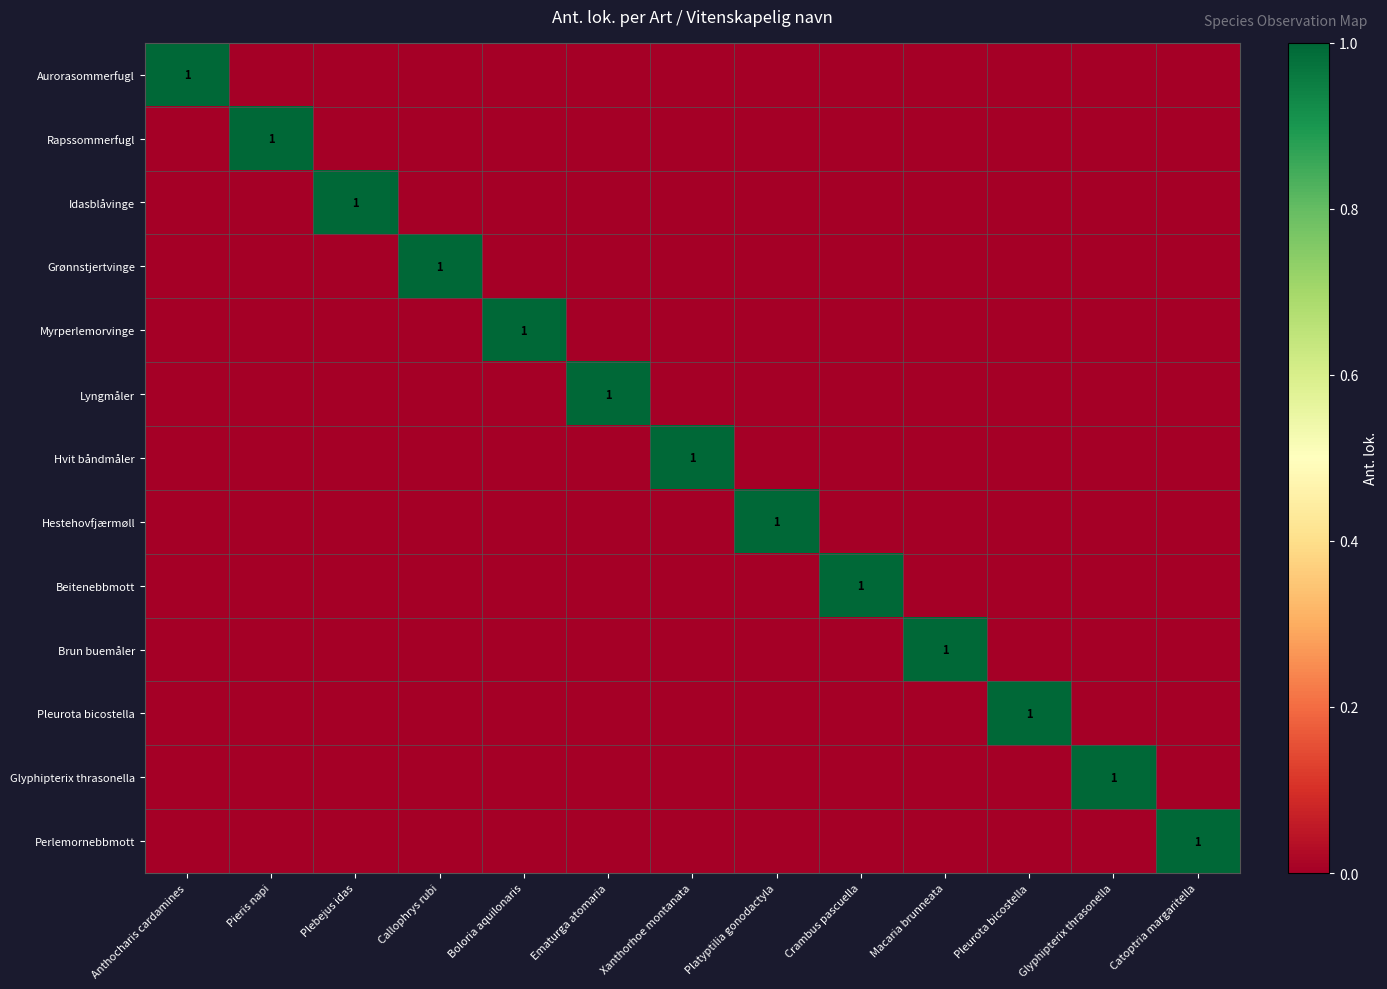

How many positive values does the Glyphipterix thrasonella series have?

1